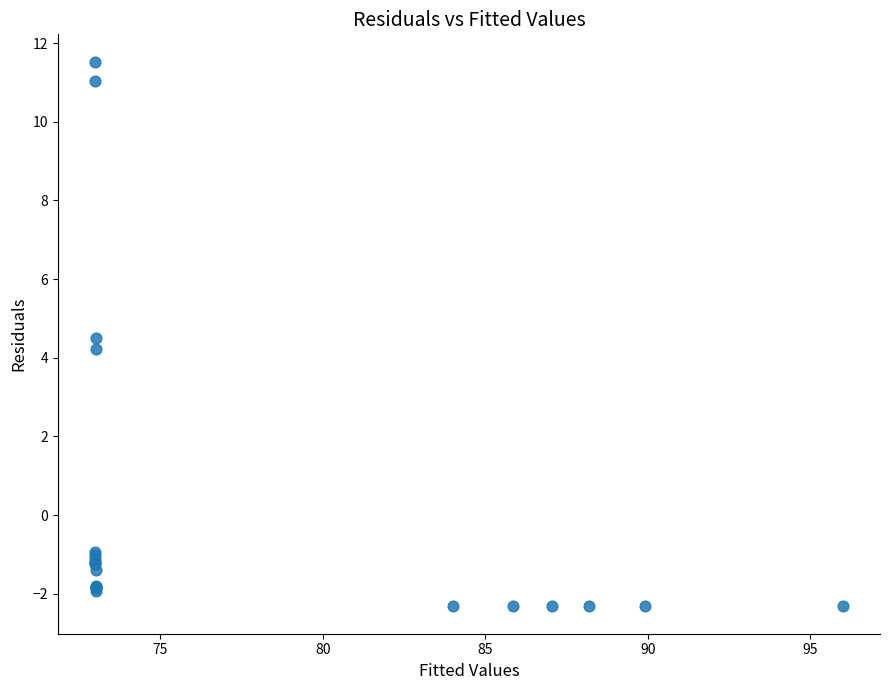

What Y value in the scatter plot is closest to 4?

4.2